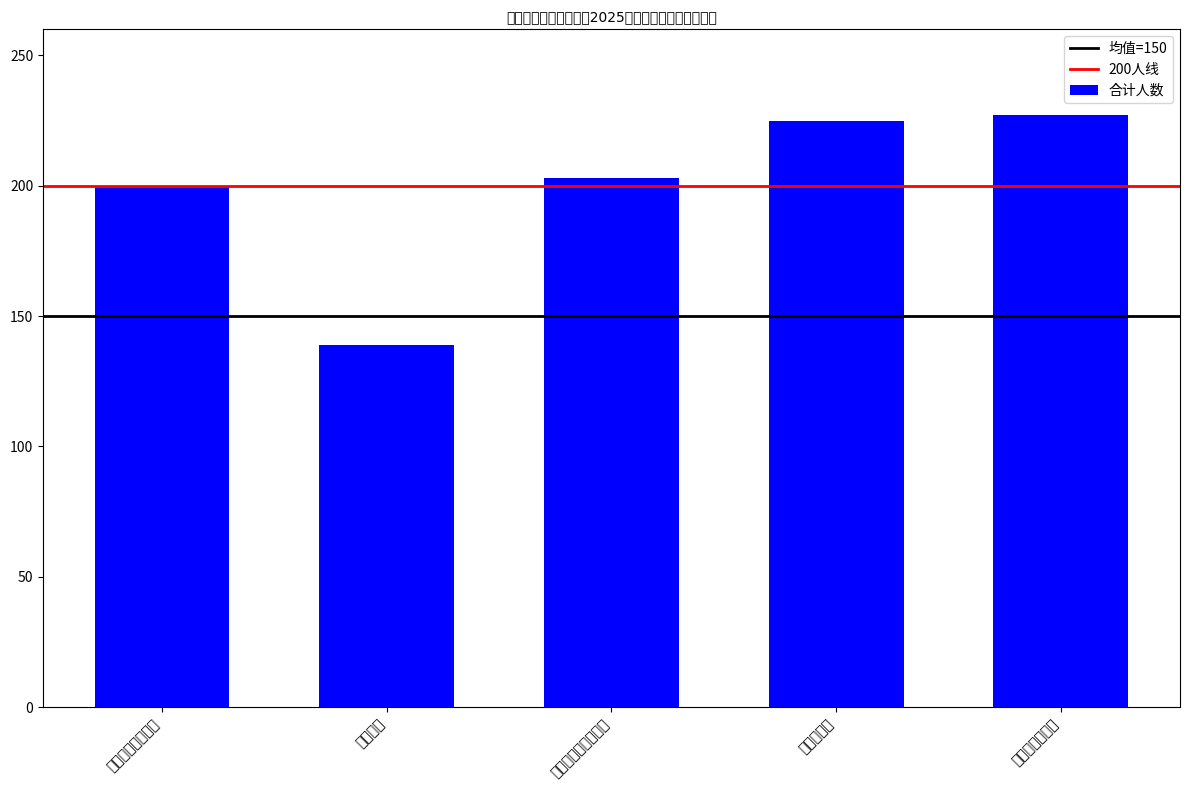

Is it true that the value at 艺术与传媒学院 is 333?

False